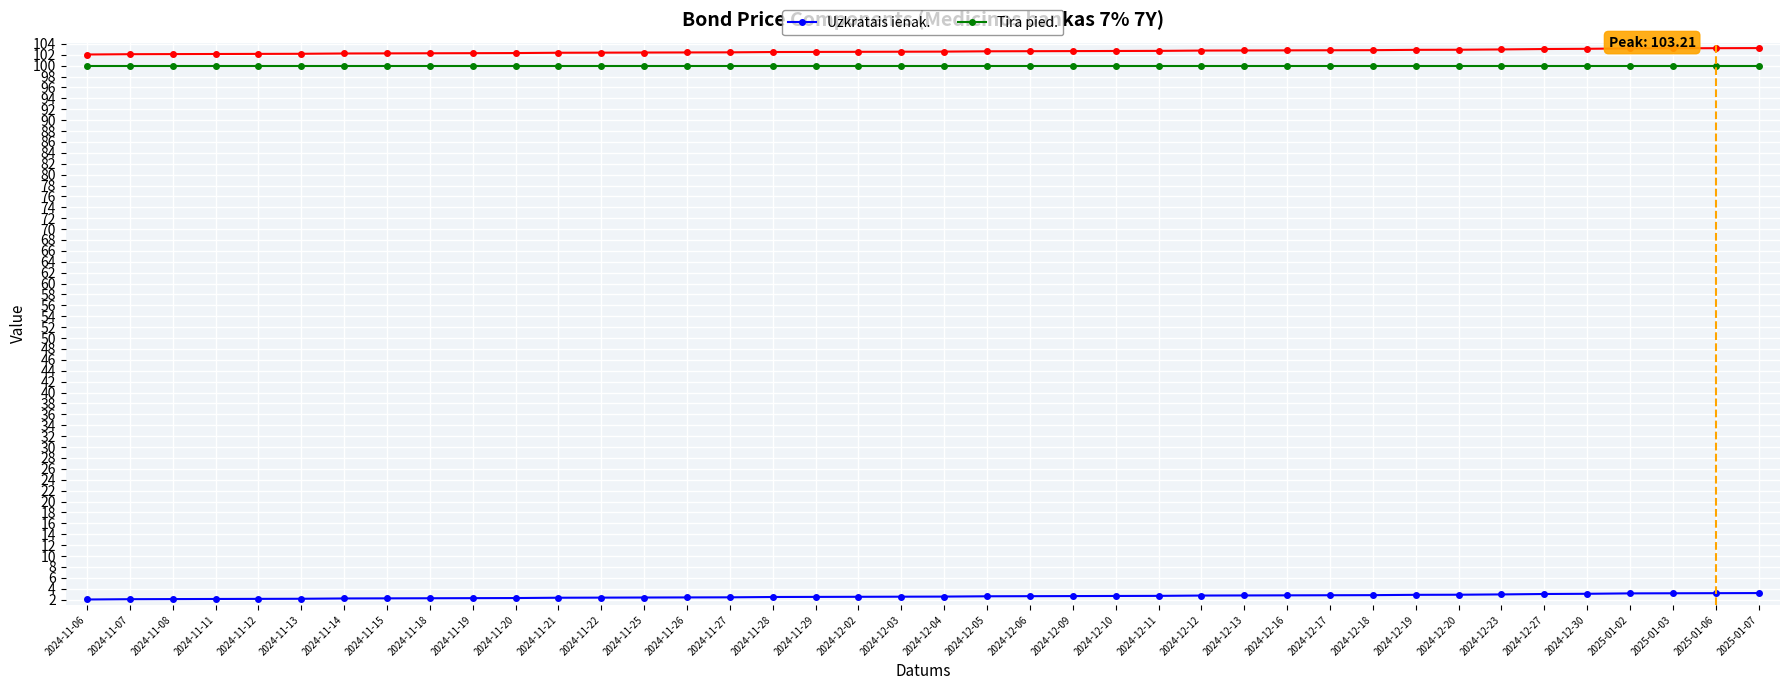

What is the label of the 3rd point from the left?

2024-11-08